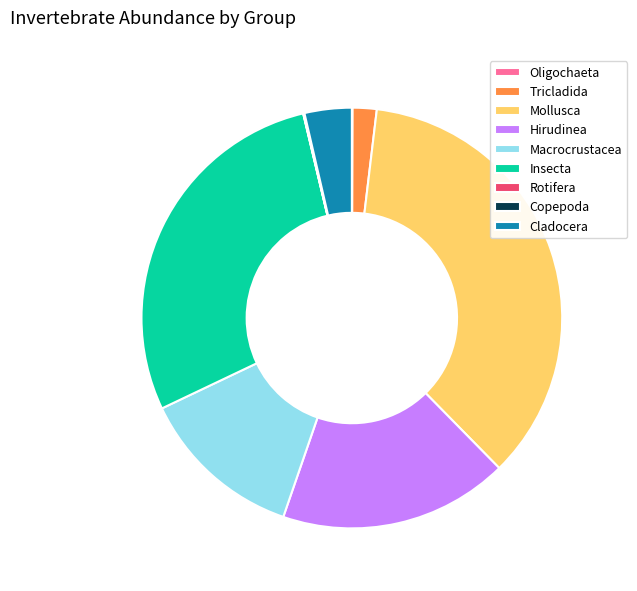

True or false: Hirudinea accounts for 12% of the total.

False